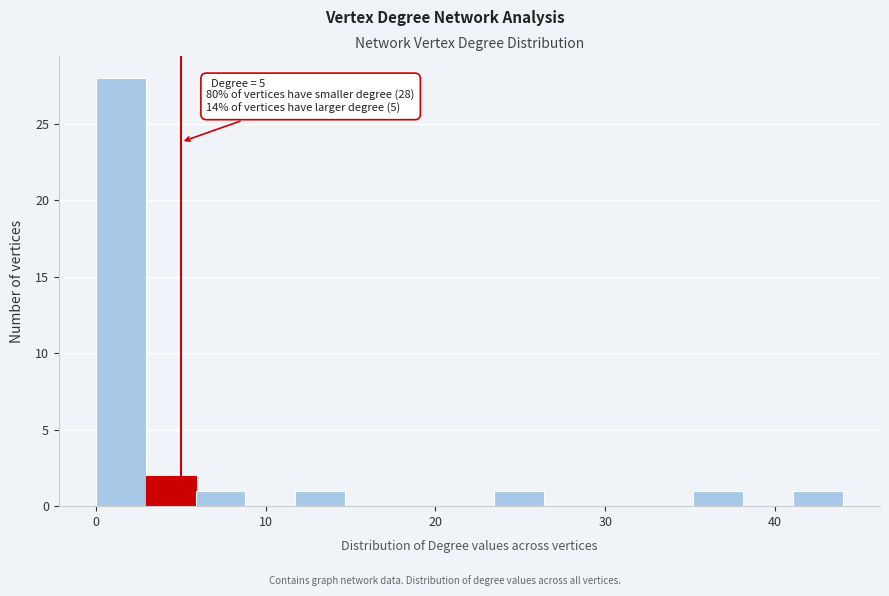

Read against the x-axis, roughly where is the centre of the tallest bar?

1